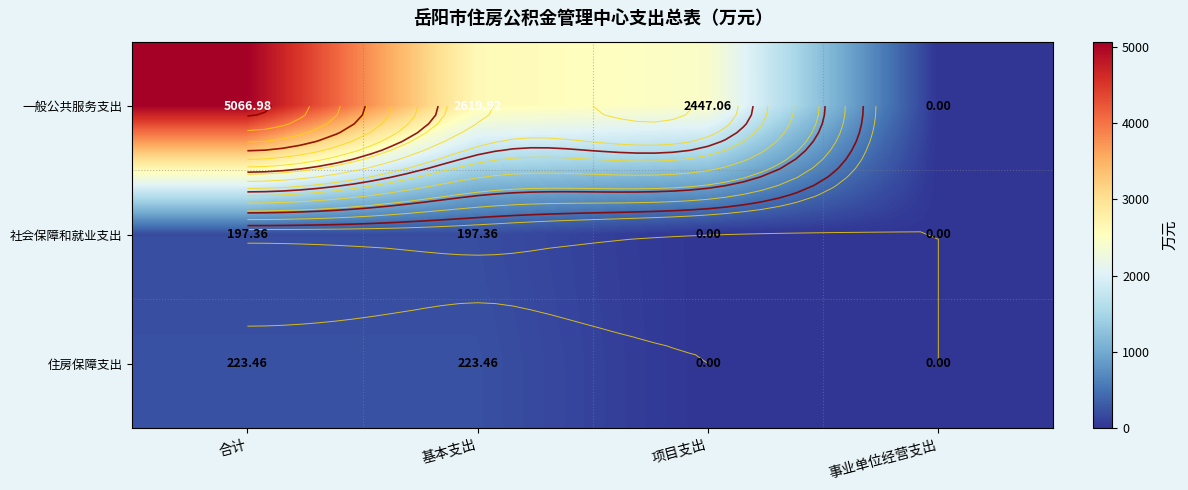

Is the value of 一般公共服务支出 at 事业单位经营支出 greater than the value of 住房保障支出 at 事业单位经营支出?

No